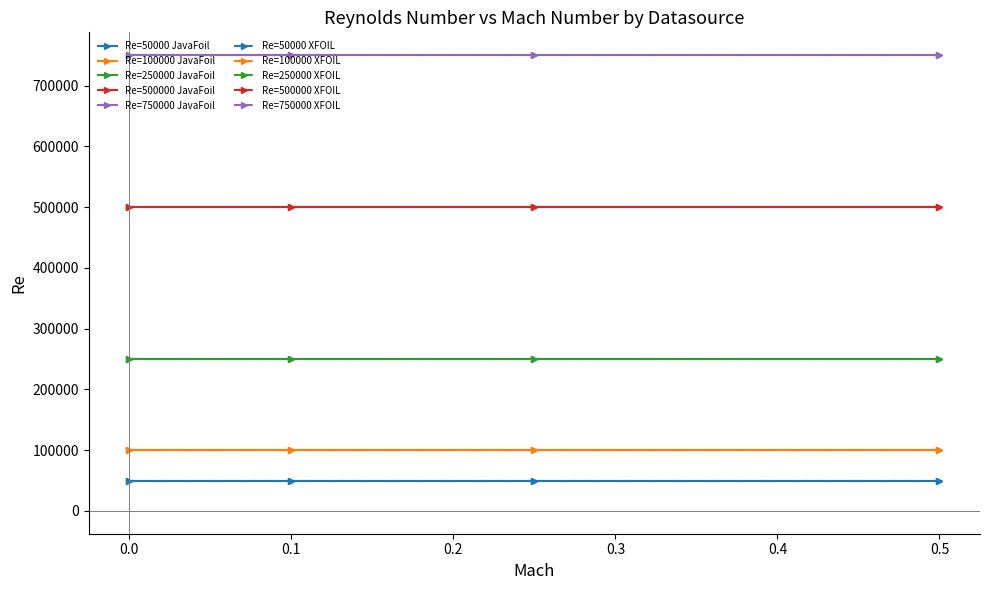

Reading right to left, extract all data points from this chart.

JavaFoil: 750000	750000	750000	750000	500000	500000	500000	500000	250000	250000	250000	250000	100000	100000	100000	100000	50000	50000	50000	50000
XFOIL: 750000	750000	750000	750000	500000	500000	500000	500000	250000	250000	250000	250000	100000	100000	100000	100000	50000	50000	50000	50000